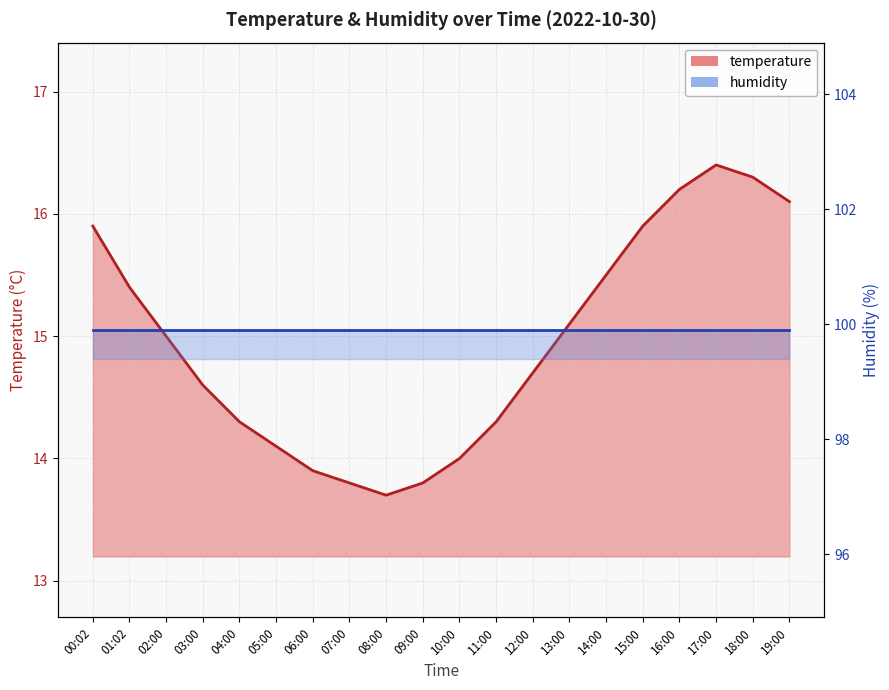

What position from the right is 02:00?

18